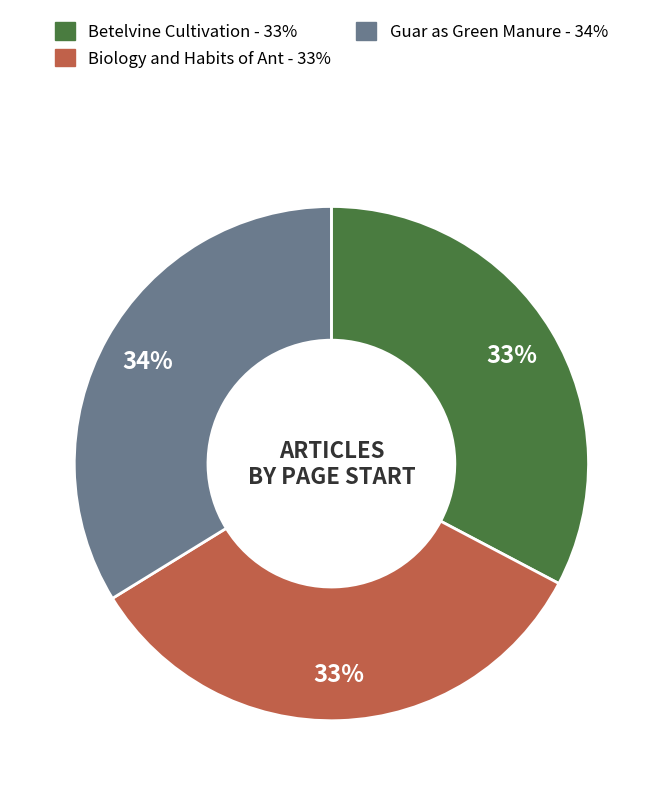

Is there a majority slice in this chart?

No